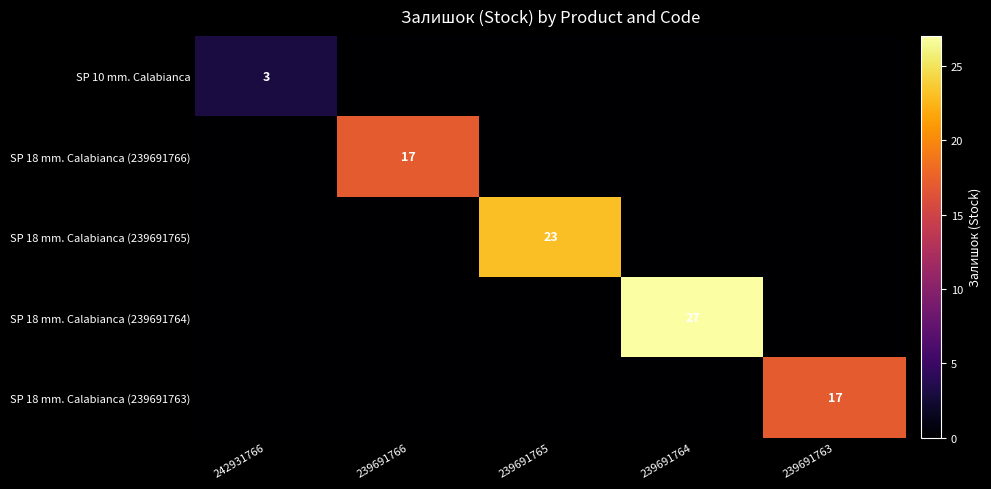

What is the sum of all SP 18 mm. Calabianca (239691763) values?

17